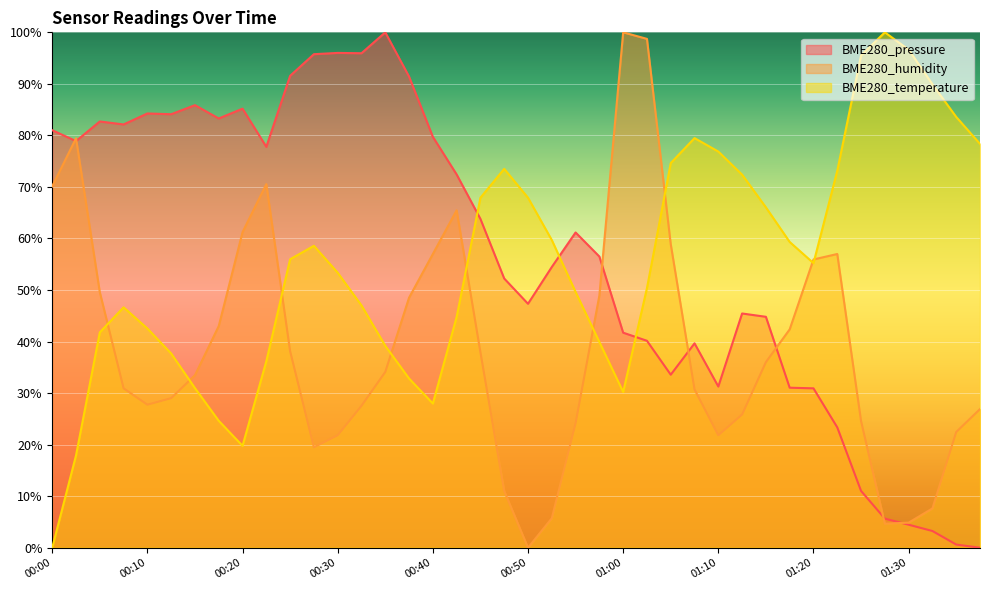

At 01:35, list the series in order from smallest to largest.

BME280_pressure, BME280_humidity, BME280_temperature